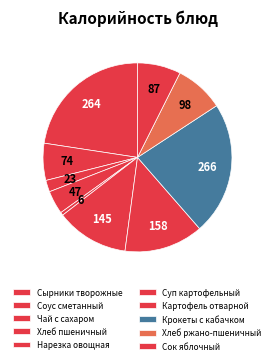

To the nearest percent, what is the difference between the Хлеб пшеничный and Чай с сахаром slice percentages?

2%